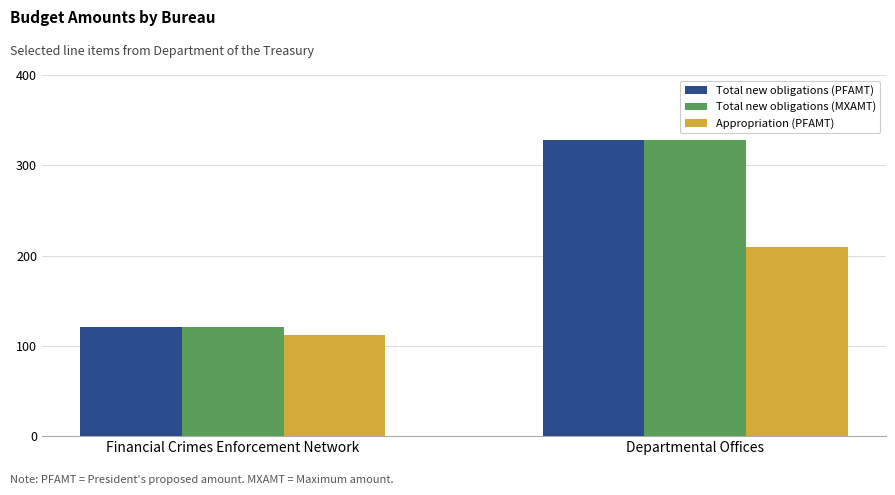

What are all the series names shown in the legend?

Total new obligations (PFAMT), Total new obligations (MXAMT), Appropriation (PFAMT)